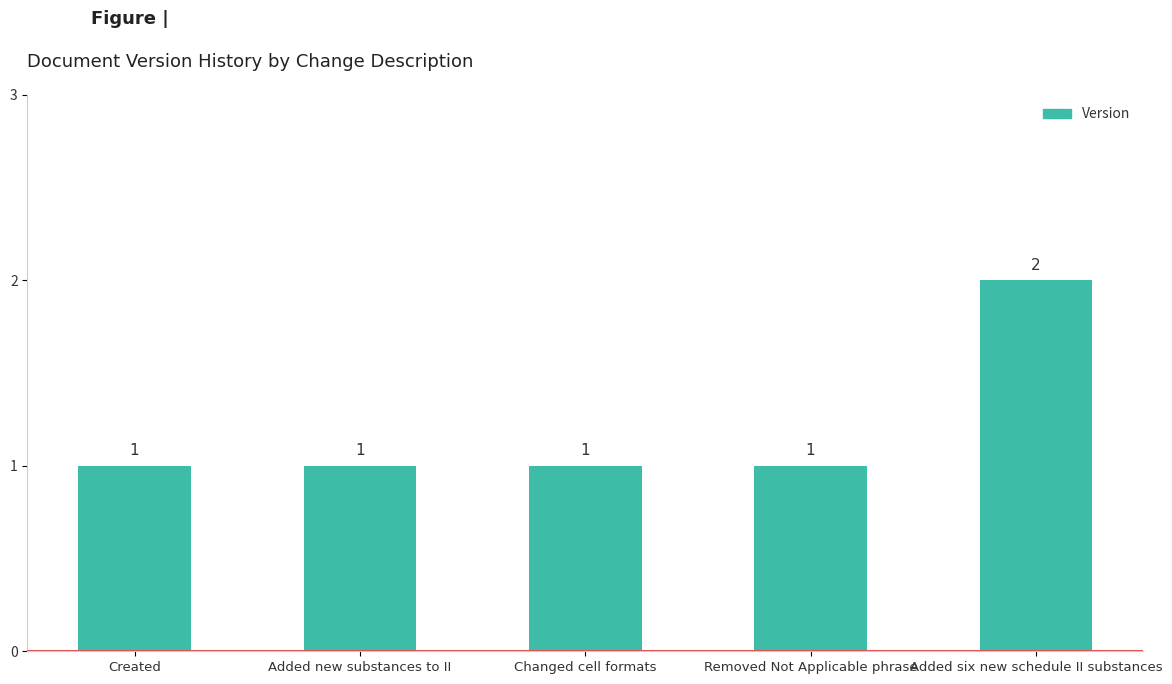

How many values are between 1 and 2?

5